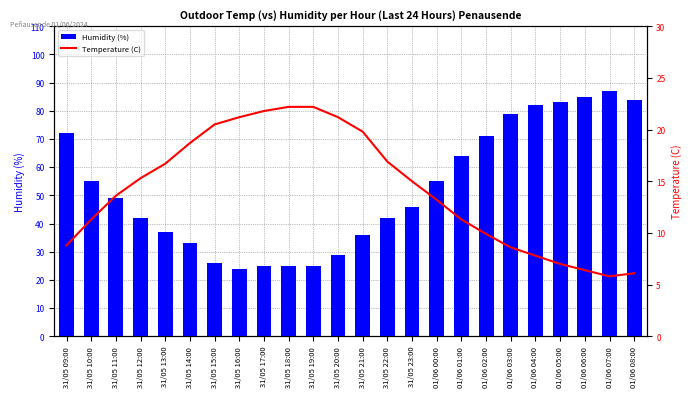

Rank the series at 31/05 11:00 from lowest to highest value.

Temperature (C), Humidity (%)